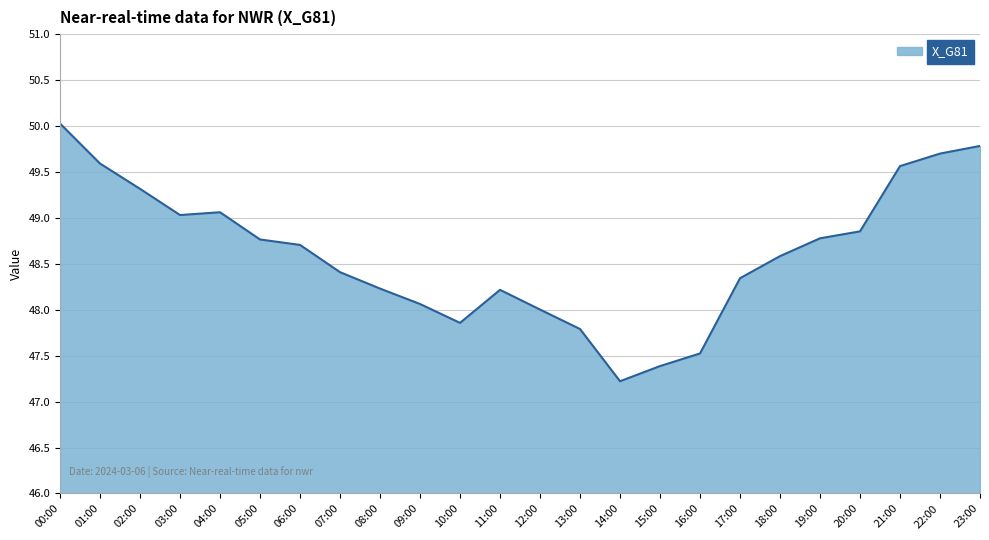

What is the sum of all values?

1166.8